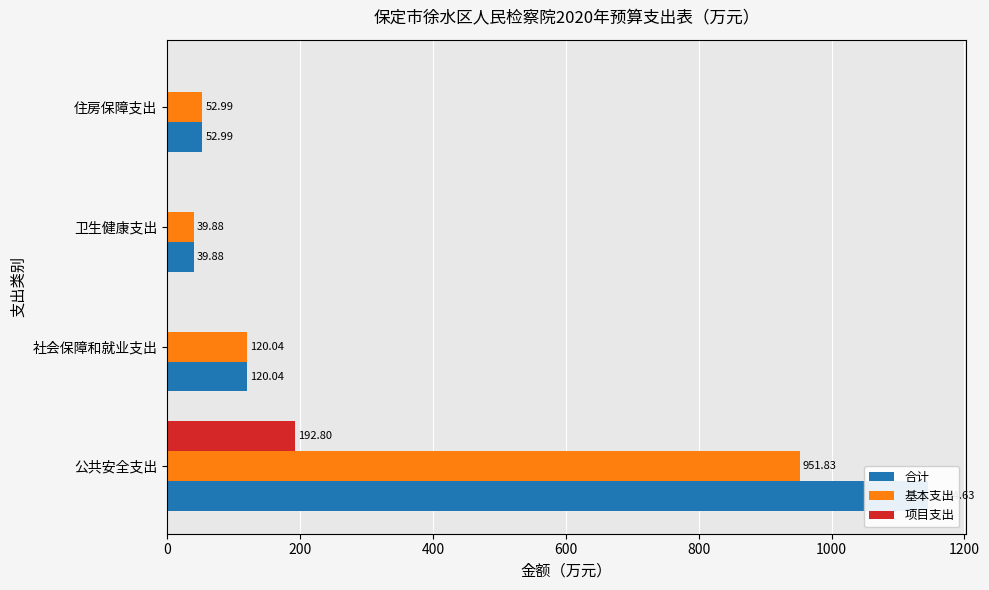

At how many categories does at least one series exceed 1043?

1